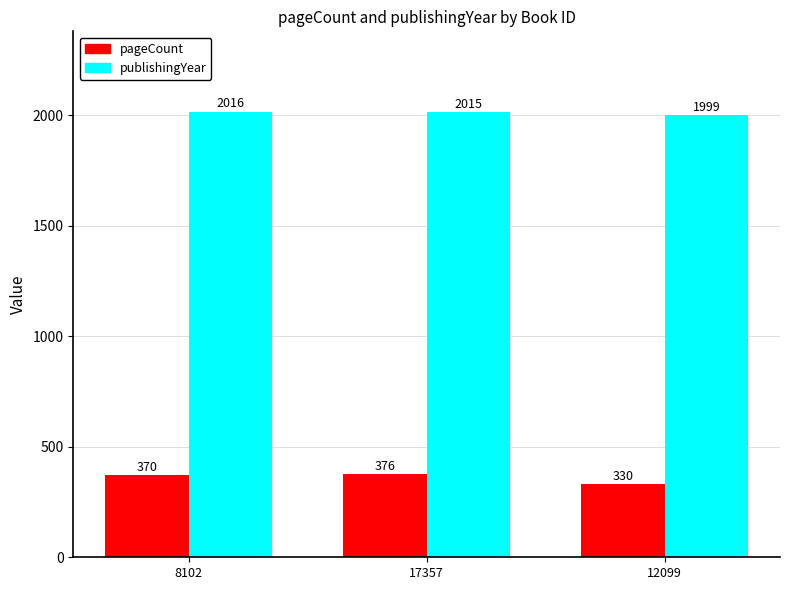

Which series changed the most between 8102 and 12099?

pageCount